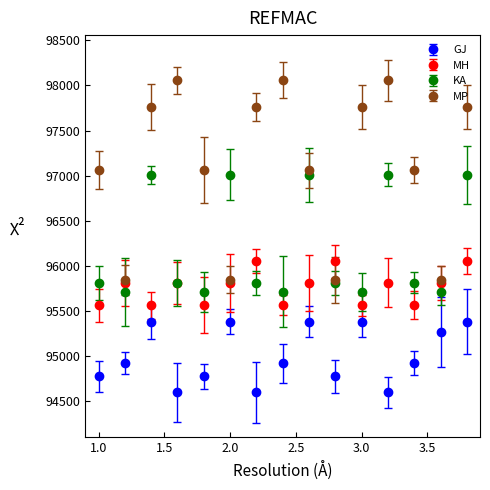

Which series has the largest total across all categories?

MP